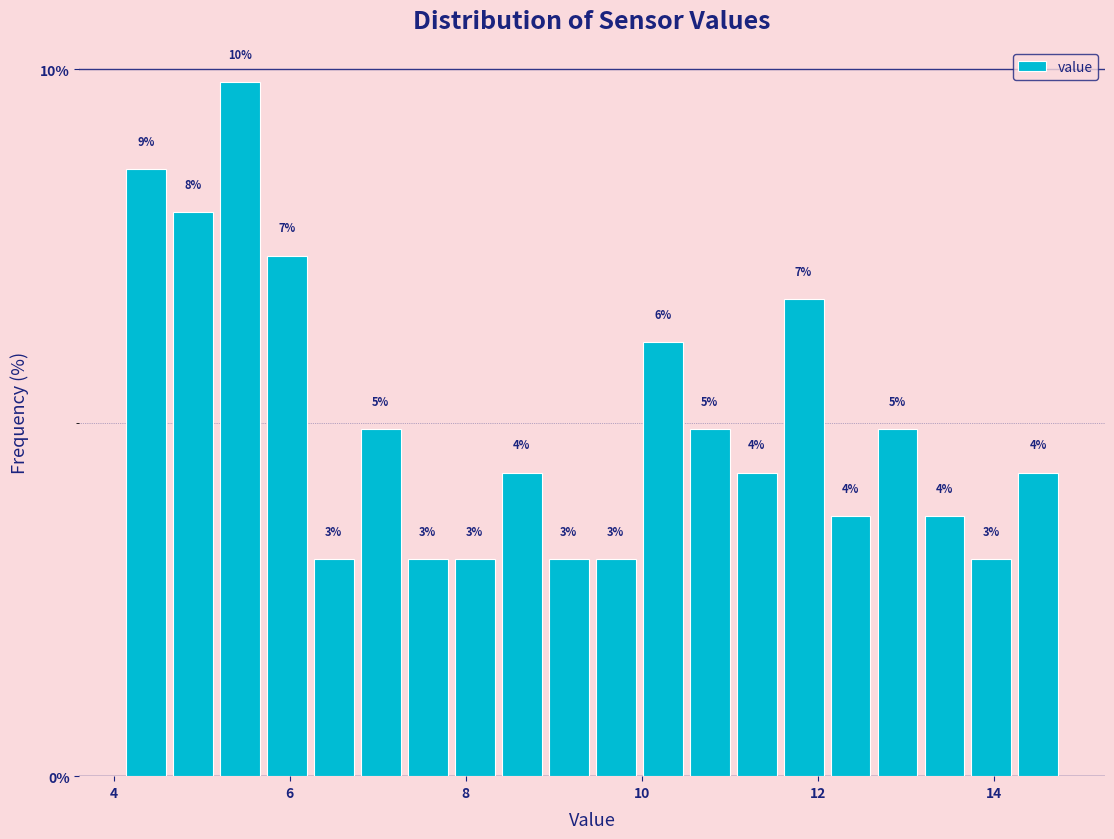

Around what value on the x-axis is the tallest bar? Give the approximate position of its centre, as read against the axis.

5.4